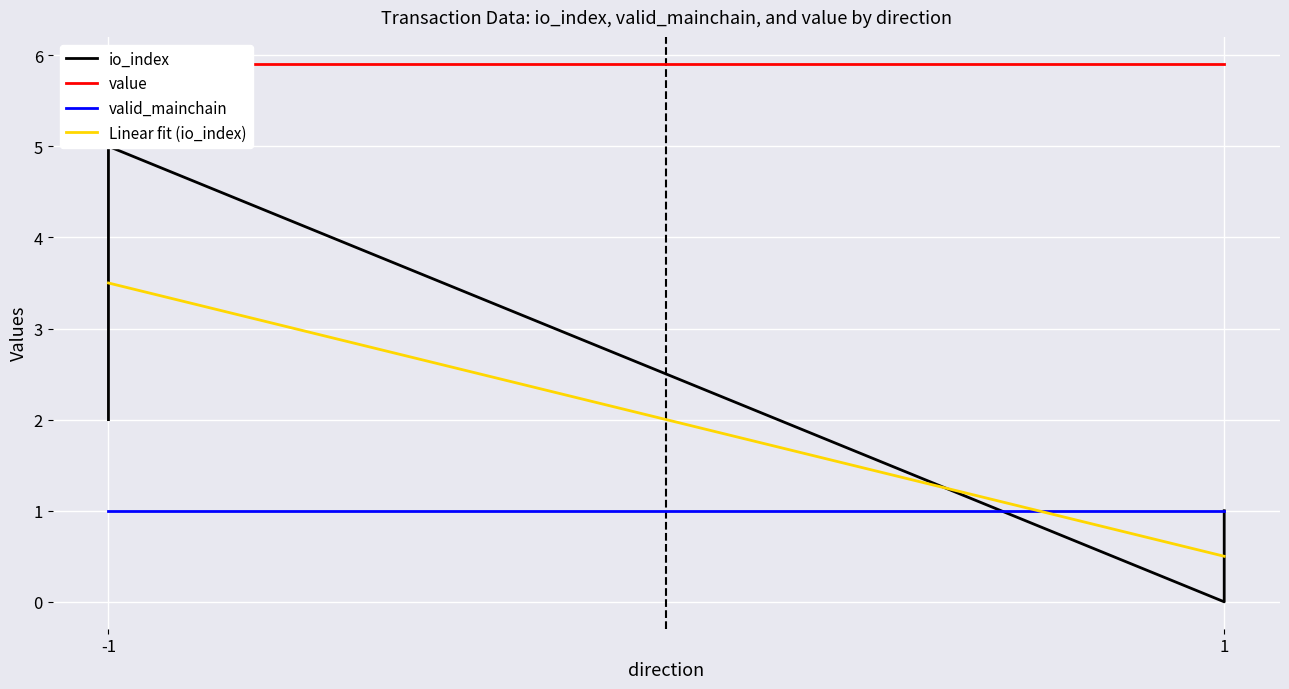

True or false: Linear fit (io_index) has more than 0 points higher than both neighbors.

False